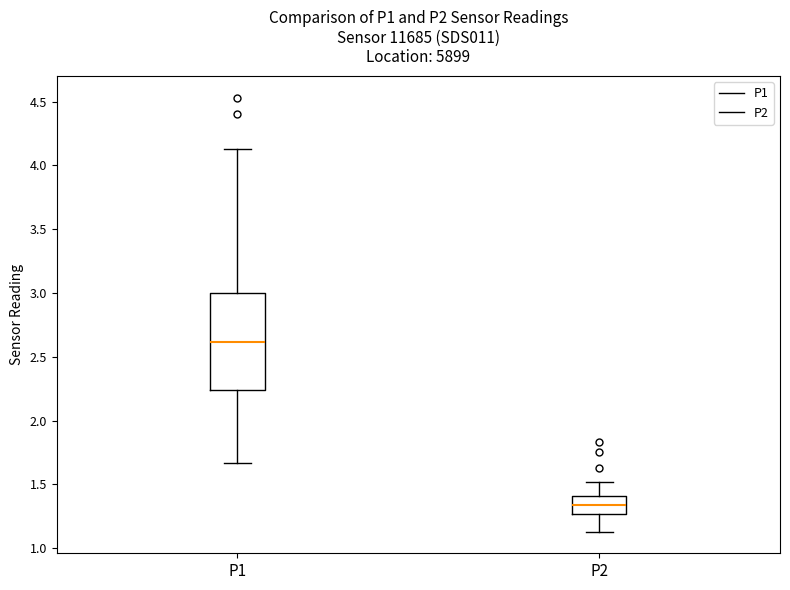

Comparing the boxes themselves (not the whiskers), which one is the tallest?

P1